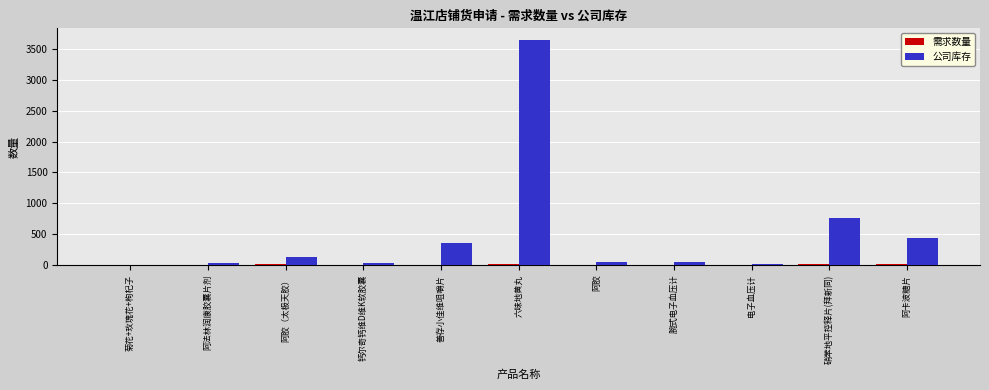

What is the highest value of the 公司库存 series?

3652